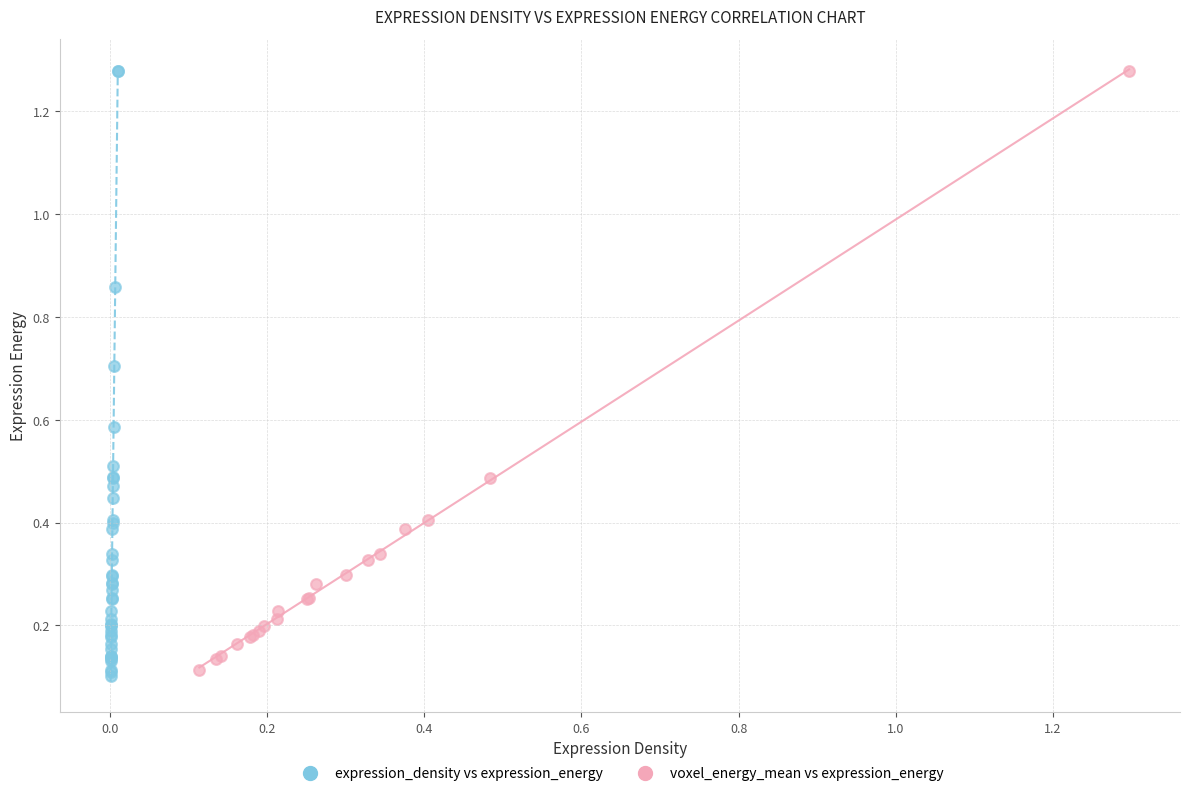

Which series has the widest spread of Y values?

expression_density vs expression_energy